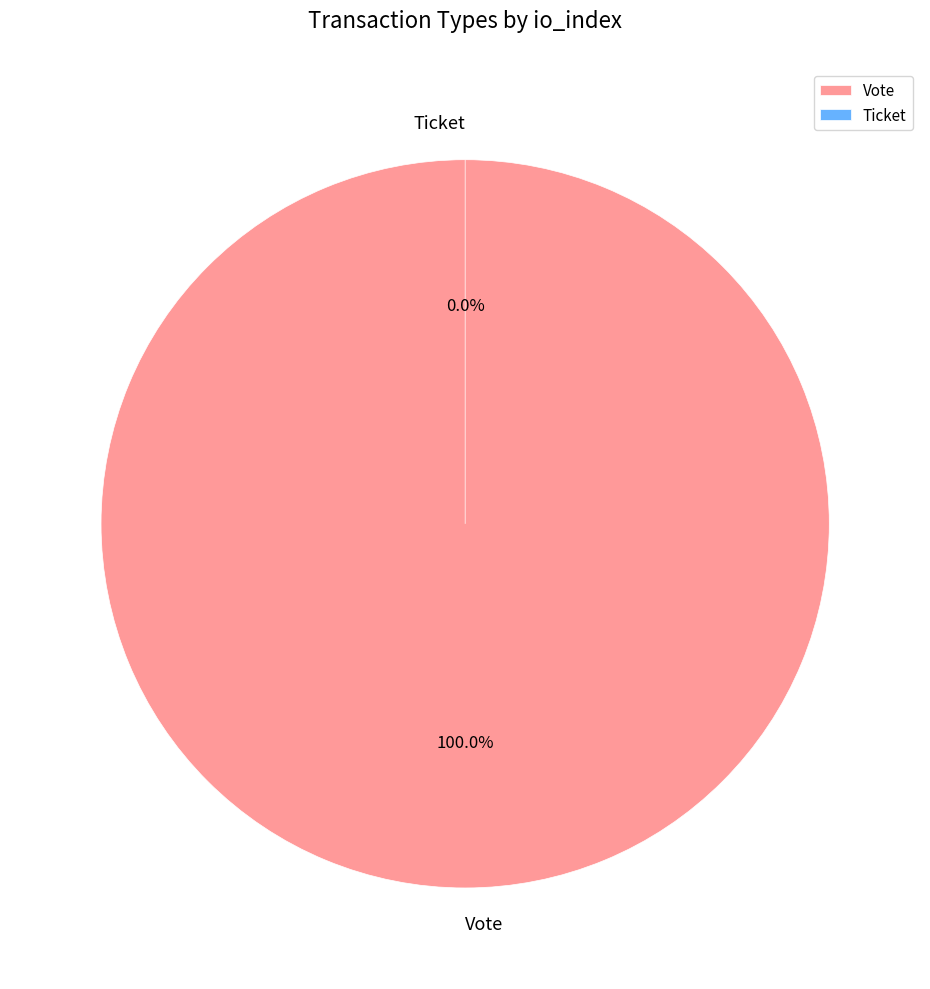

To the nearest percent, what is the combined percentage of Ticket and Vote?

100%